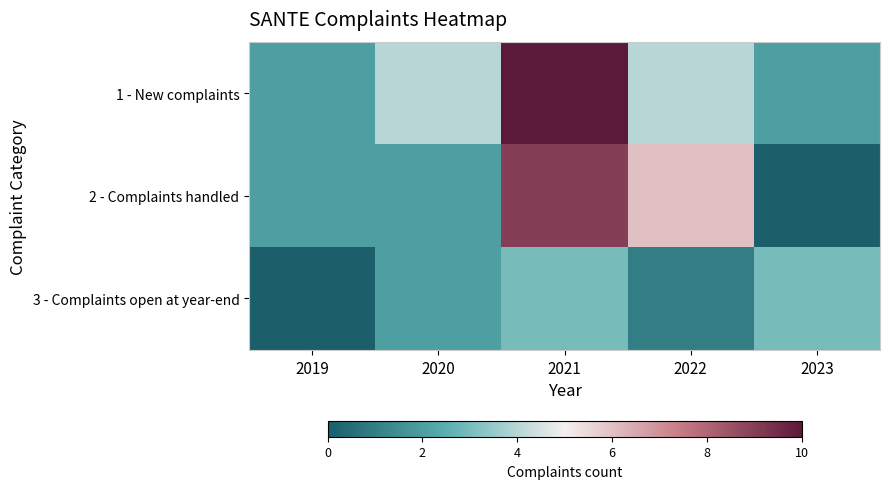

At how many categories does at least one series exceed 4?

2